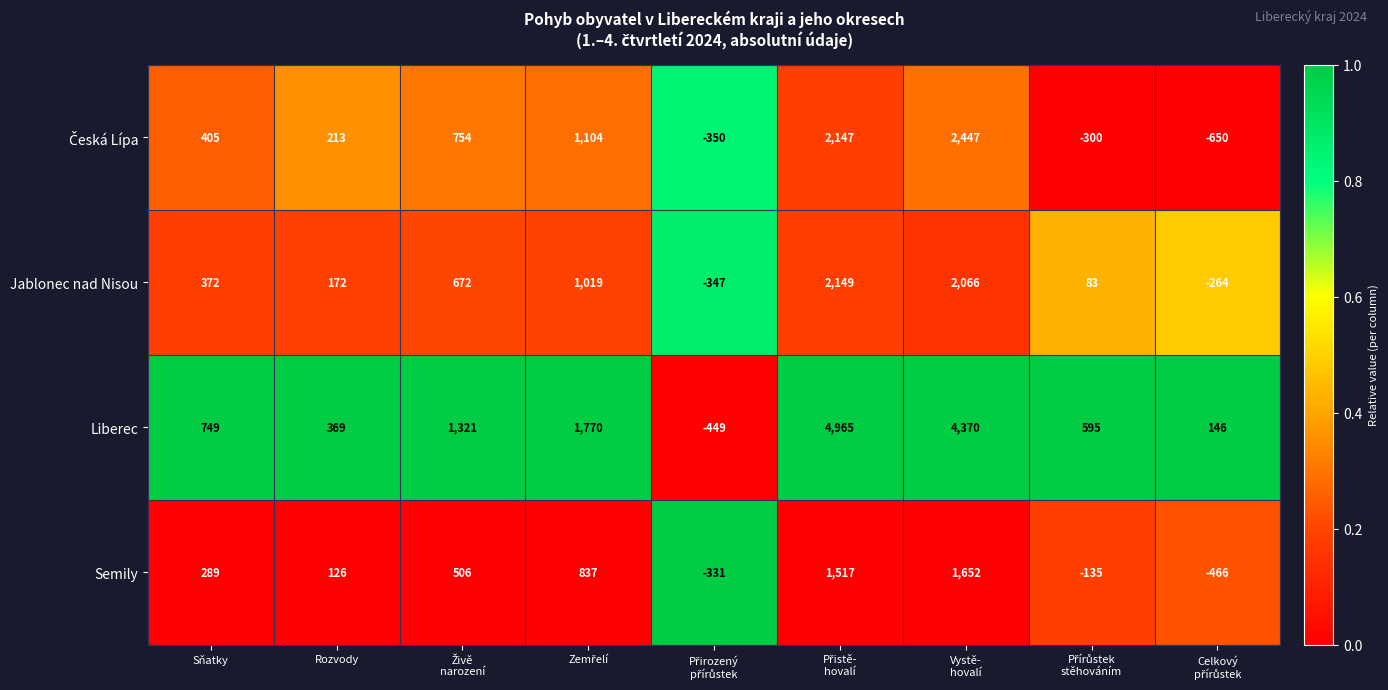

Which series has the widest spread of values?

Liberec